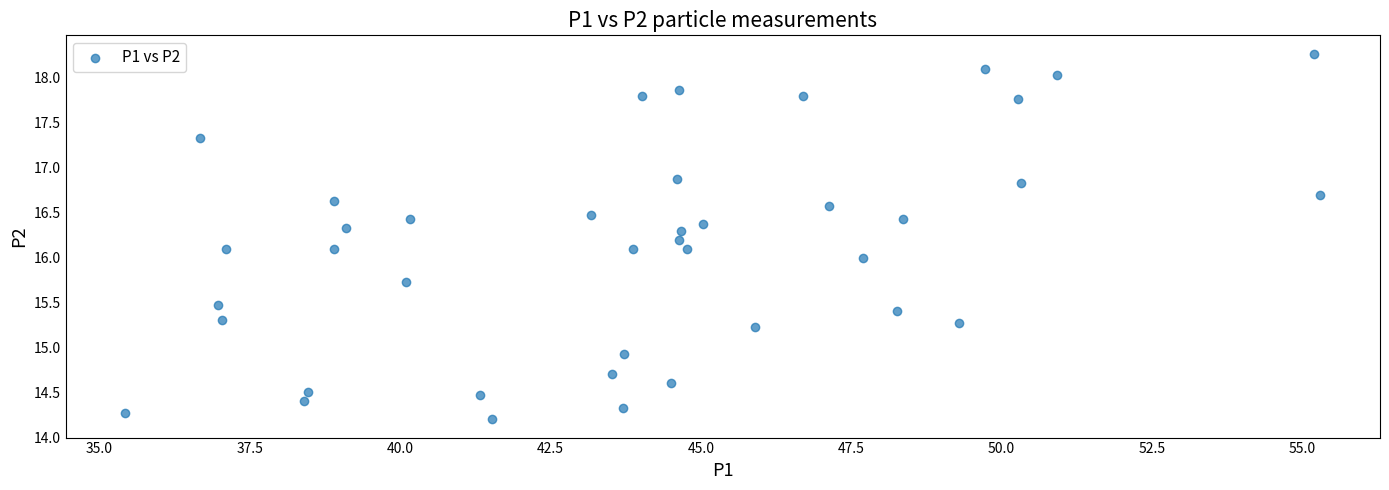

What is the range of Y values (max minus min)?

4.1